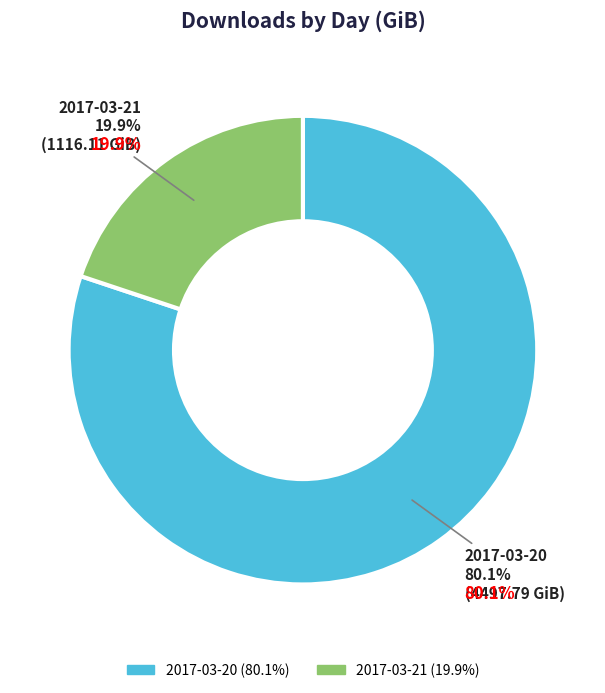

What percentage is NOT represented by 2017-03-21?

80.1%